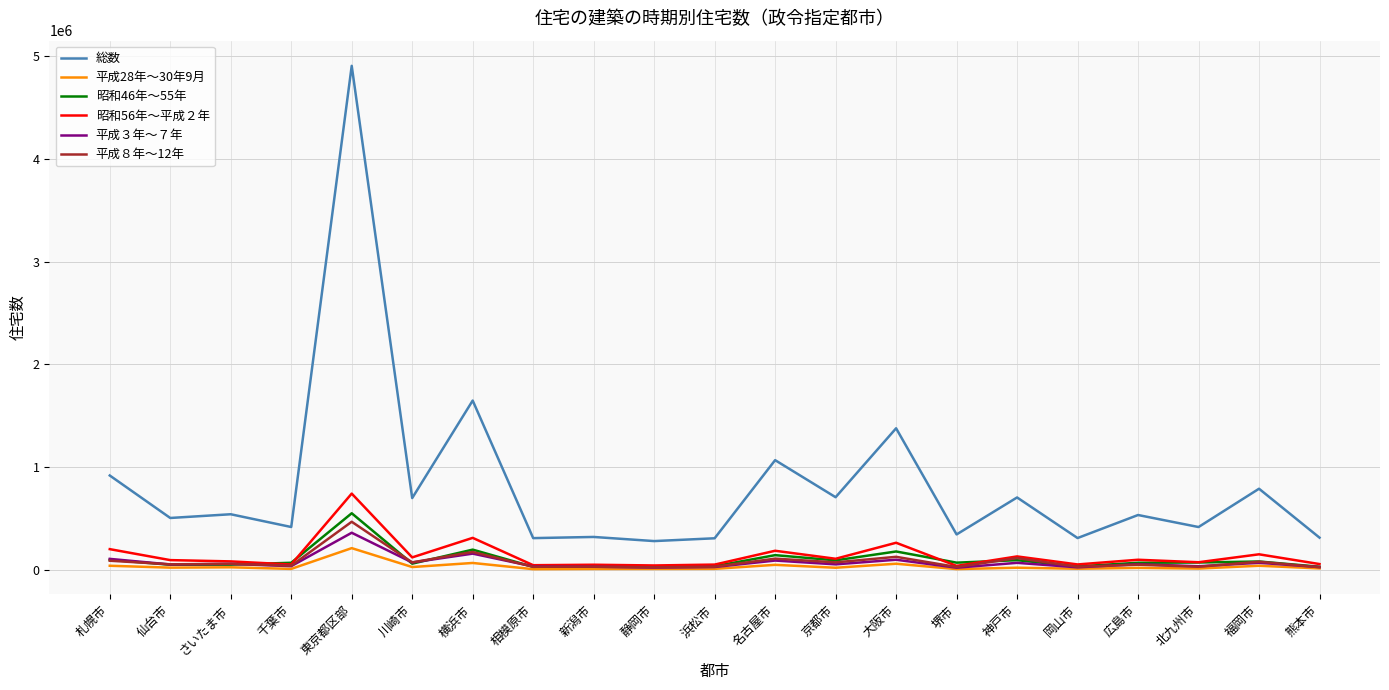

Which series changed the most between 岡山市 and 福岡市?

総数